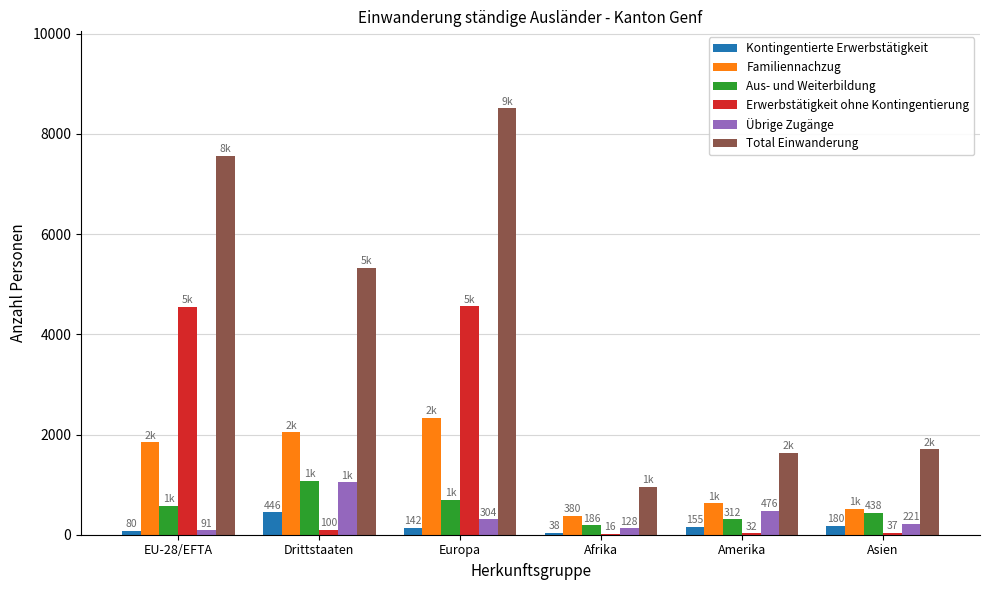

How many distinct data groups are displayed?

6